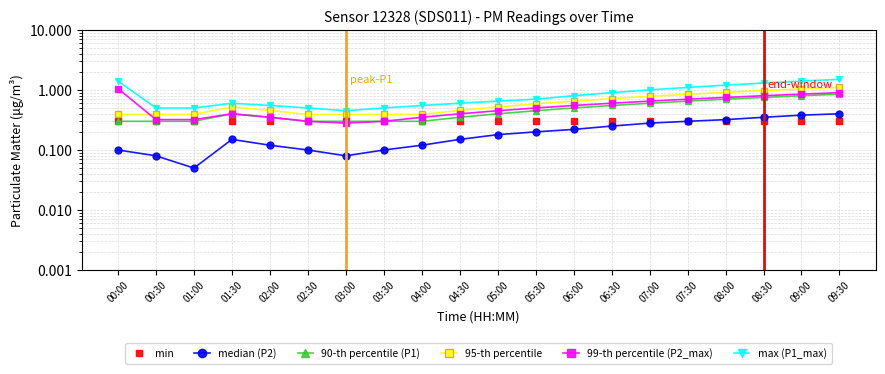

Reading right to left, list all the values displayed in this chart.

min: 09:30=0.3	09:00=0.3	08:30=0.3	08:00=0.3	07:30=0.3	07:00=0.3	06:30=0.3	06:00=0.3	05:30=0.3	05:00=0.3	04:30=0.3	04:00=0.3	03:30=0.3	03:00=0.3	02:30=0.3	02:00=0.3	01:30=0.3	01:00=0.3	00:30=0.3	00:00=0.3
median (P2): 09:30=0.4	09:00=0.4	08:30=0.3	08:00=0.3	07:30=0.3	07:00=0.3	06:30=0.2	06:00=0.2	05:30=0.2	05:00=0.2	04:30=0.1	04:00=0.1	03:30=0.1	03:00=0.1	02:30=0.1	02:00=0.1	01:30=0.1	01:00=0.1	00:30=0.1	00:00=0.1
90-th percentile (P1): 09:30=0.8	09:00=0.8	08:30=0.8	08:00=0.7	07:30=0.7	07:00=0.6	06:30=0.6	06:00=0.5	05:30=0.5	05:00=0.4	04:30=0.3	04:00=0.3	03:30=0.3	03:00=0.3	02:30=0.3	02:00=0.3	01:30=0.4	01:00=0.3	00:30=0.3	00:00=0.3
95-th percentile: 09:30=1.1	09:00=1.0	08:30=1.0	08:00=0.9	07:30=0.8	07:00=0.8	06:30=0.7	06:00=0.7	05:30=0.6	05:00=0.5	04:30=0.5	04:00=0.4	03:30=0.4	03:00=0.4	02:30=0.4	02:00=0.5	01:30=0.5	01:00=0.4	00:30=0.4	00:00=0.4
99-th percentile (P2_max): 09:30=0.9	09:00=0.8	08:30=0.8	08:00=0.8	07:30=0.7	07:00=0.7	06:30=0.6	06:00=0.6	05:30=0.5	05:00=0.5	04:30=0.4	04:00=0.3	03:30=0.3	03:00=0.3	02:30=0.3	02:00=0.3	01:30=0.4	01:00=0.3	00:30=0.3	00:00=1.1
max (P1_max): 09:30=1.5	09:00=1.4	08:30=1.3	08:00=1.2	07:30=1.1	07:00=1.0	06:30=0.9	06:00=0.8	05:30=0.7	05:00=0.7	04:30=0.6	04:00=0.6	03:30=0.5	03:00=0.5	02:30=0.5	02:00=0.6	01:30=0.6	01:00=0.5	00:30=0.5	00:00=1.4